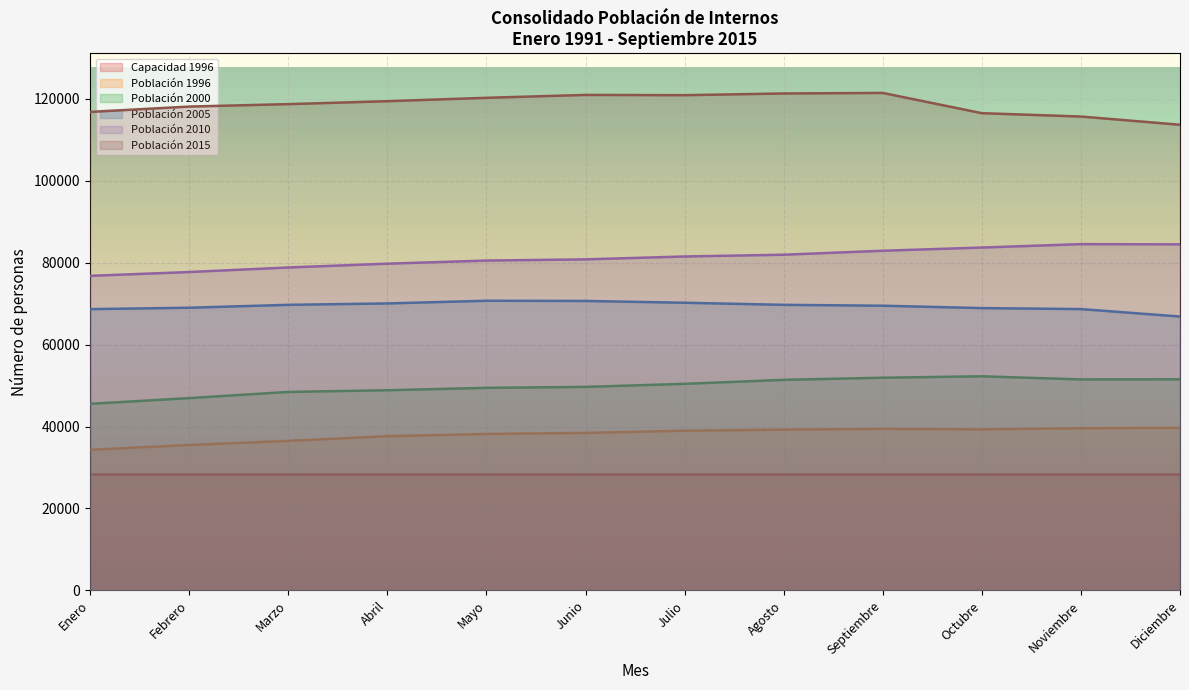

Which has a higher value, Abril or Junio?

Junio